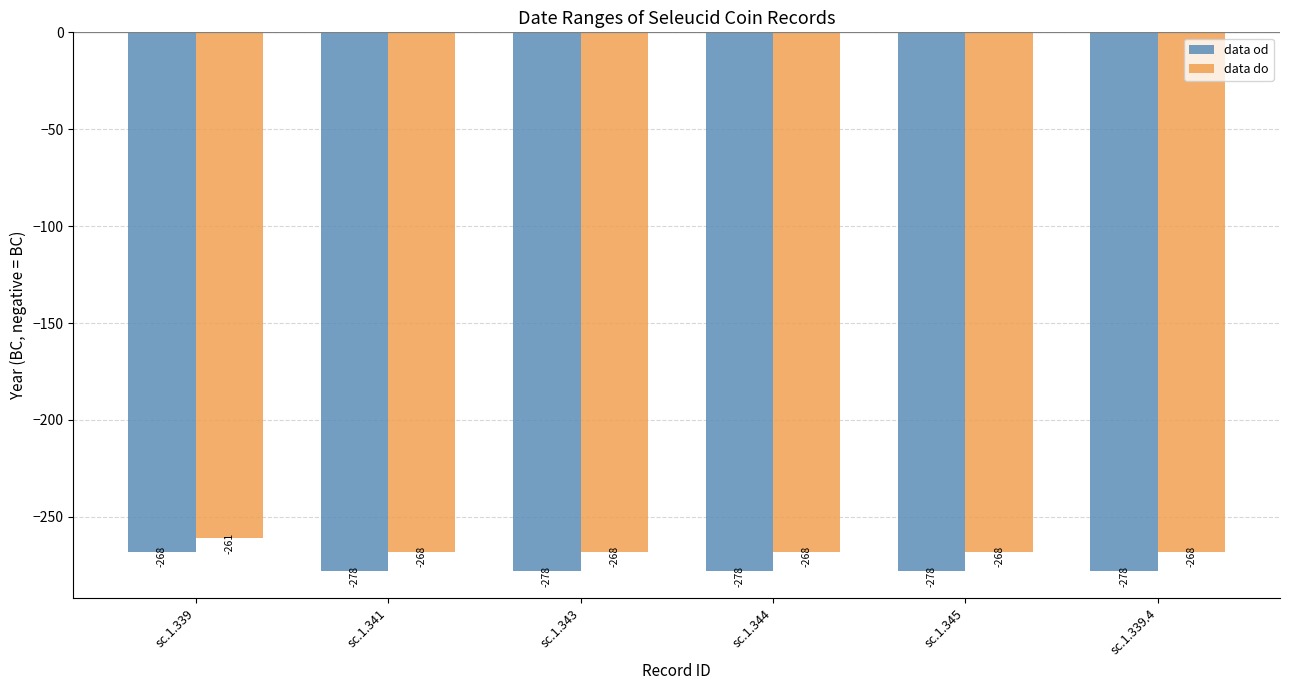

Which series has the widest spread of values?

data od